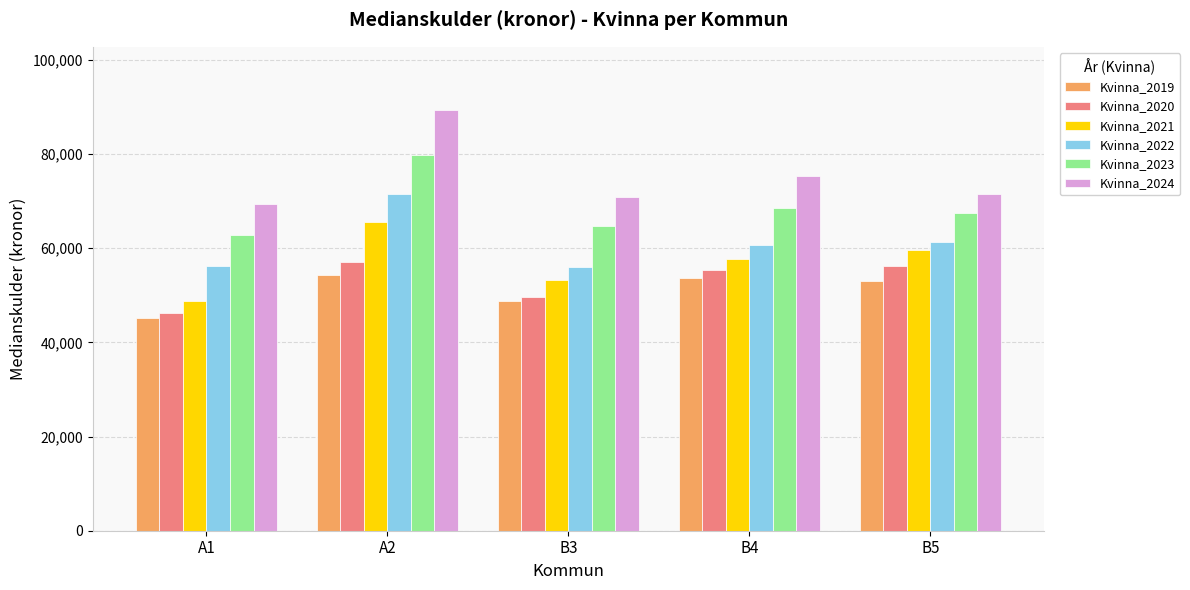

Which series has the largest range (max minus min)?

Kvinna_2024